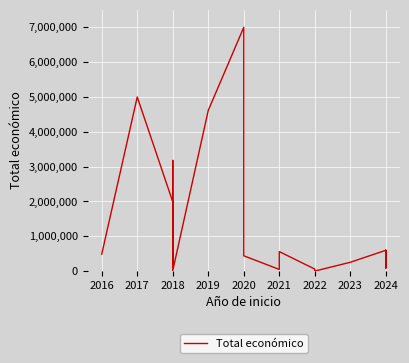

What is the sum of all values?

26883942